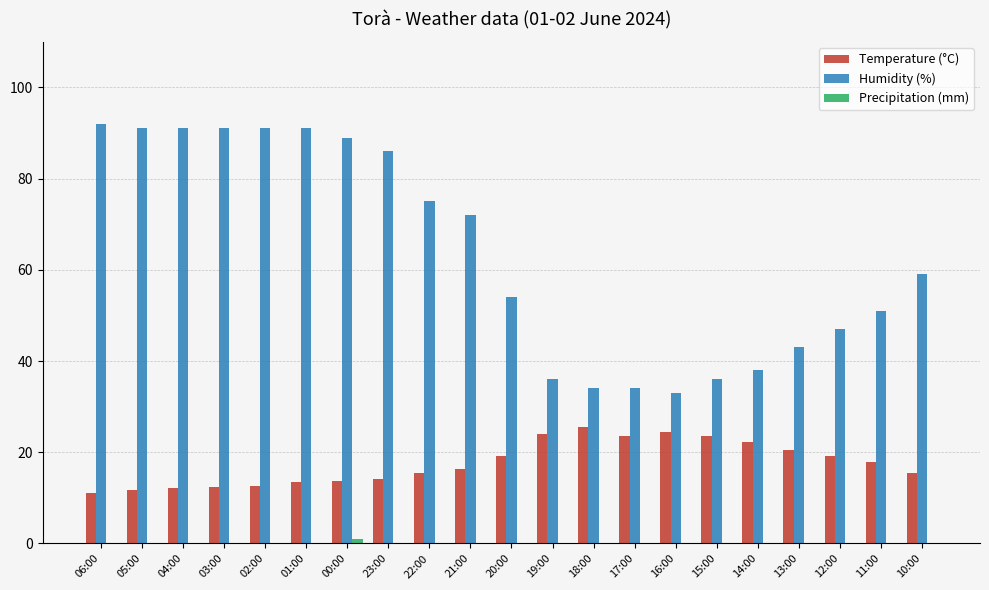

What is the highest value of the Humidity (%) series?

92.0